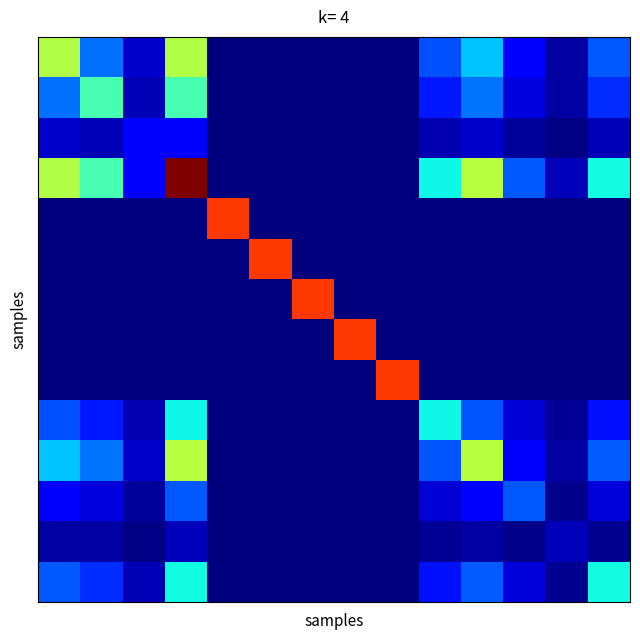

How many categories are shown in the chart?

14